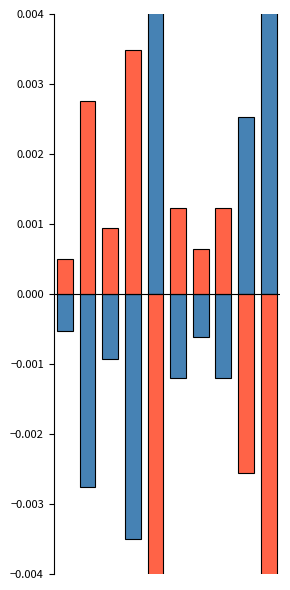

Count the number of categories in the chart.

10